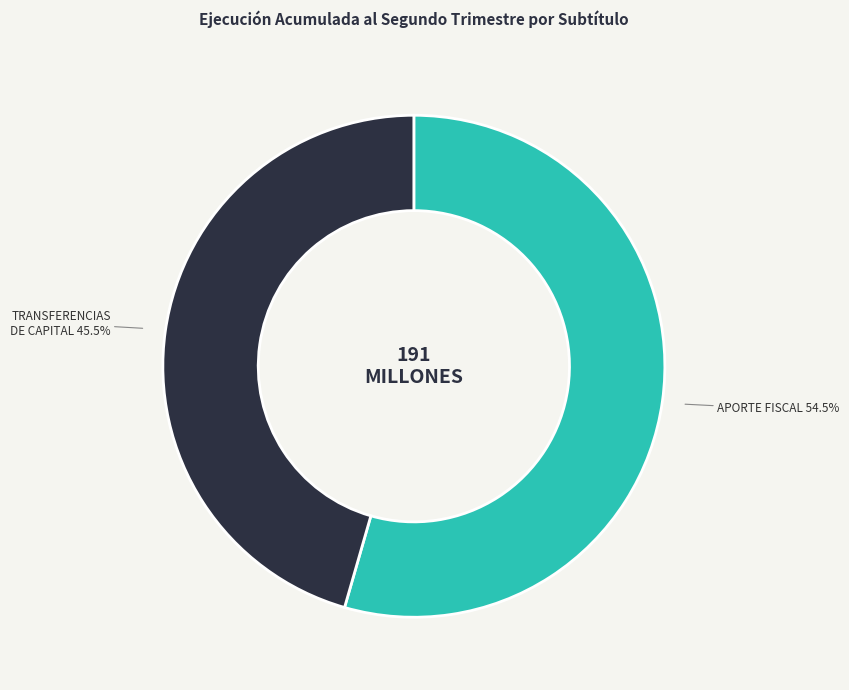

Does APORTE FISCAL represent more than half of the total?

Yes